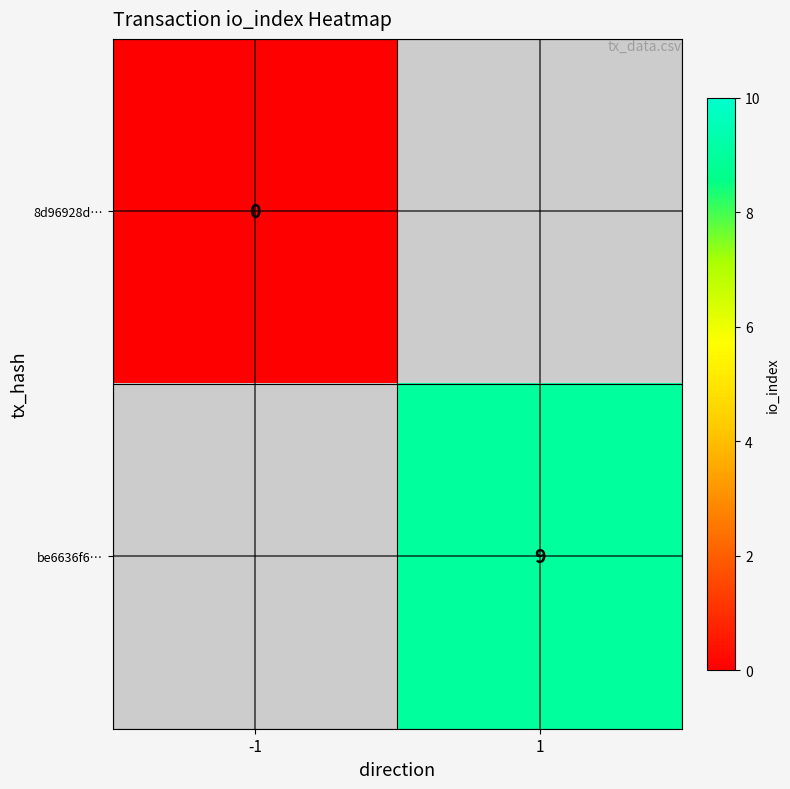

The be6636f6… series shows 9 at 1. True or false?

True